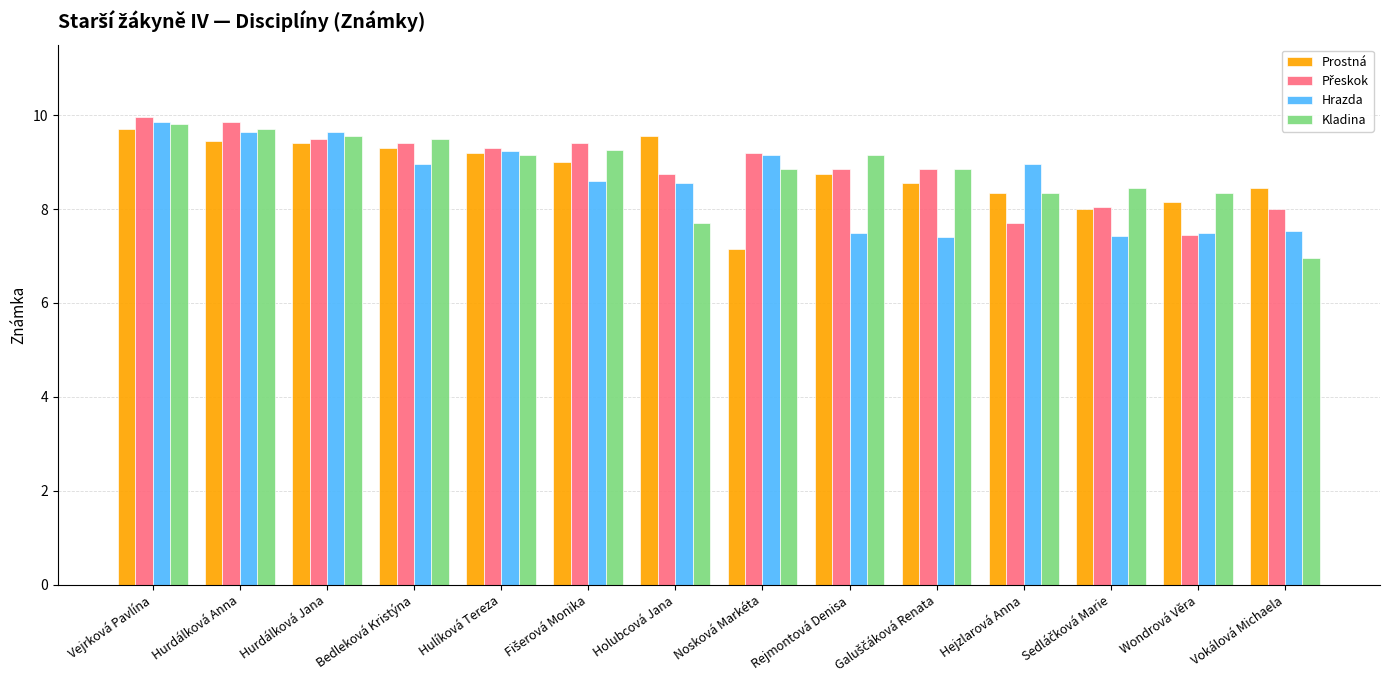

The value of Hrazda at Vokálová Michaela is 7.5. True or false?

True